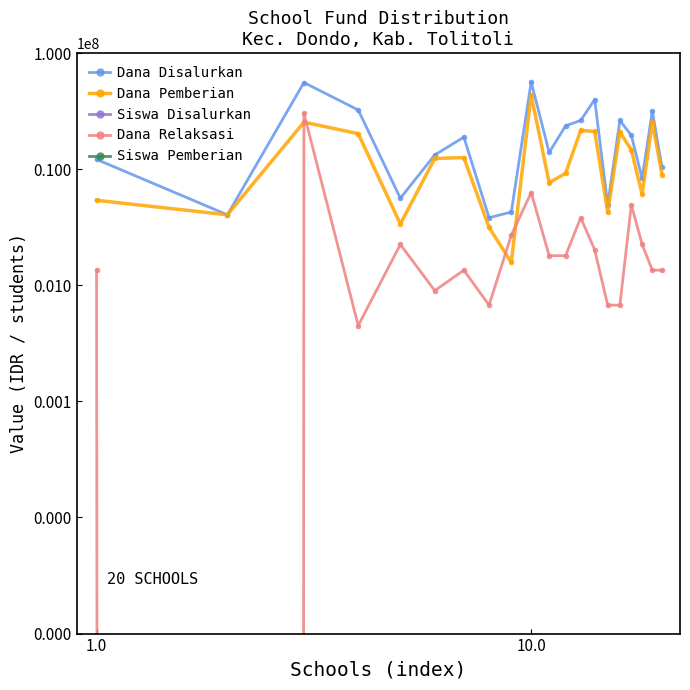

What is the maximum value for Siswa Pemberian?

105